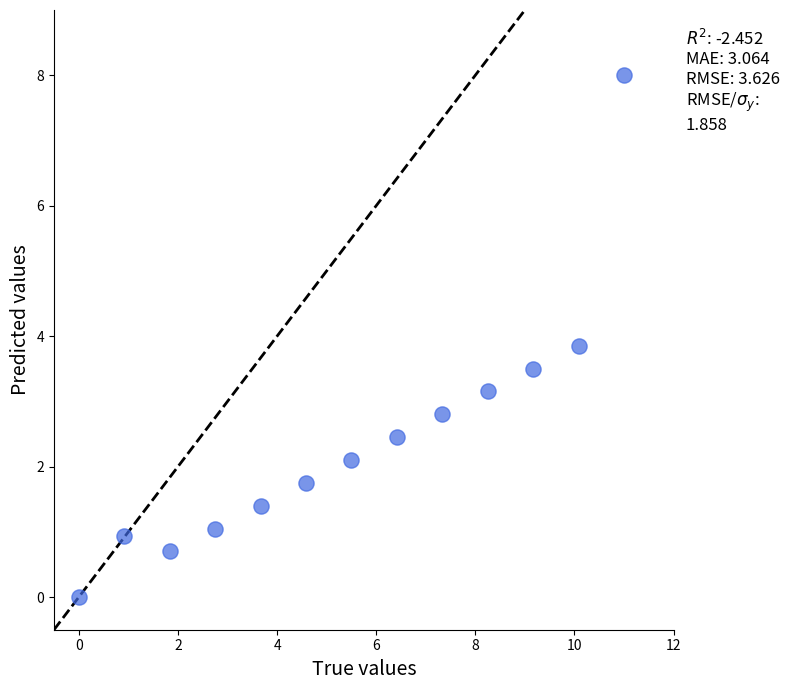

What Y value in the scatter plot is closest to 4?

3.9